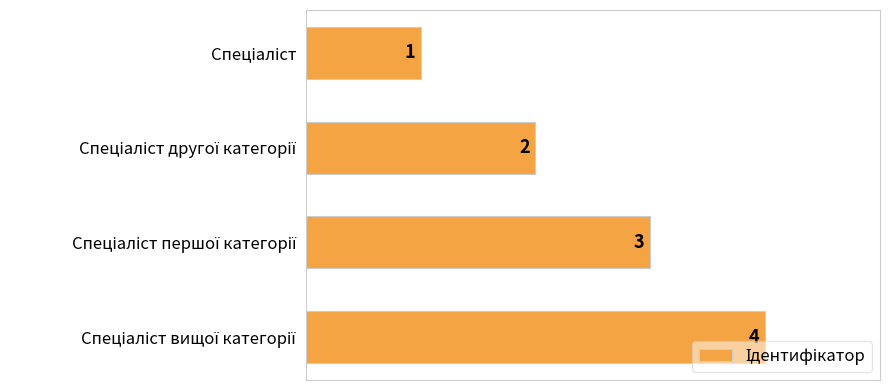

Count the values in the range 2 to 4.

3